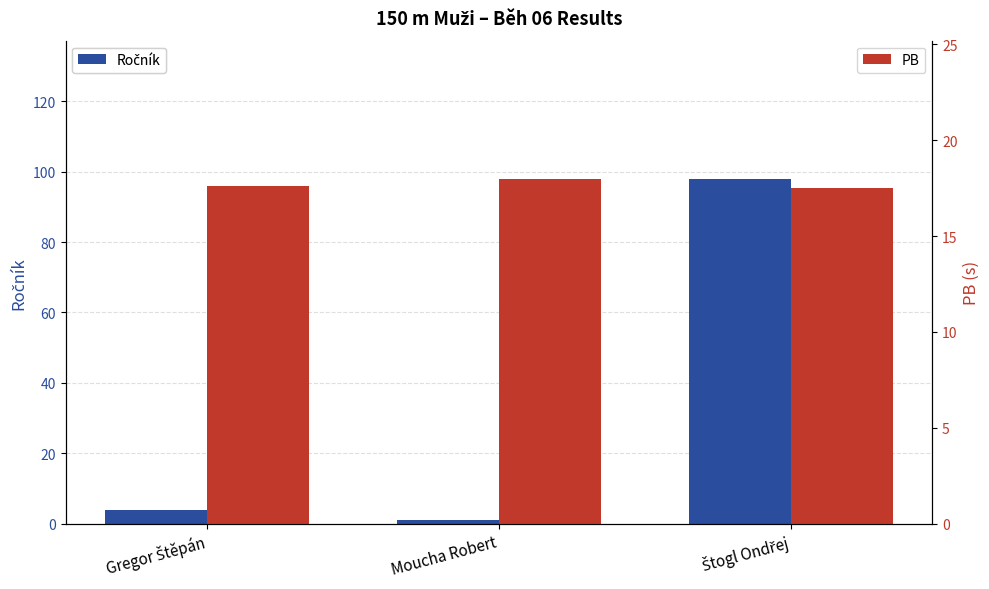

What is the sum of the PB values at Gregor Štěpán and Moucha Robert?

35.6